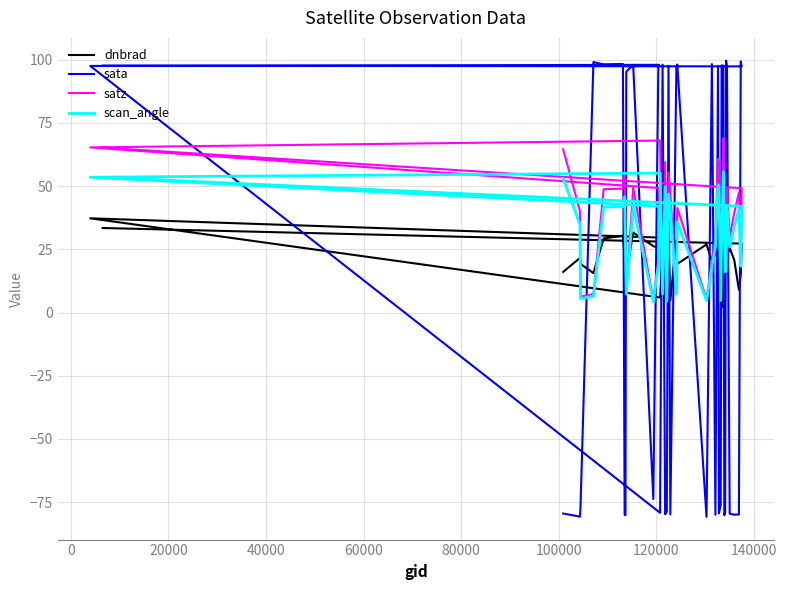

Does the chart have visible grid lines?

Yes